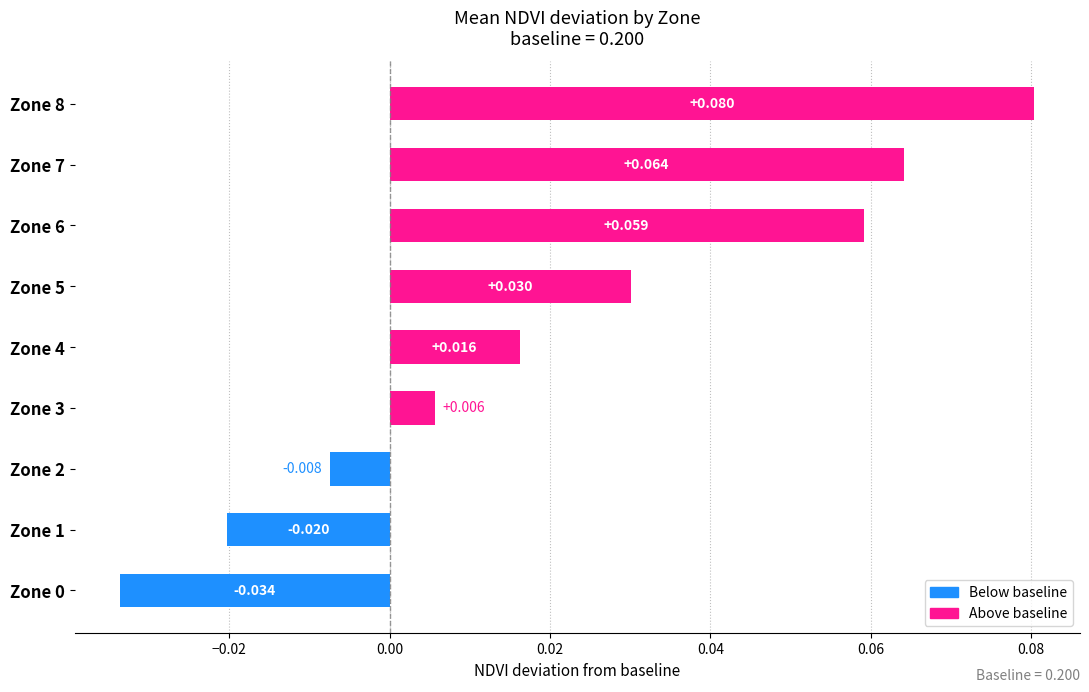

Are the bars horizontal?

Yes